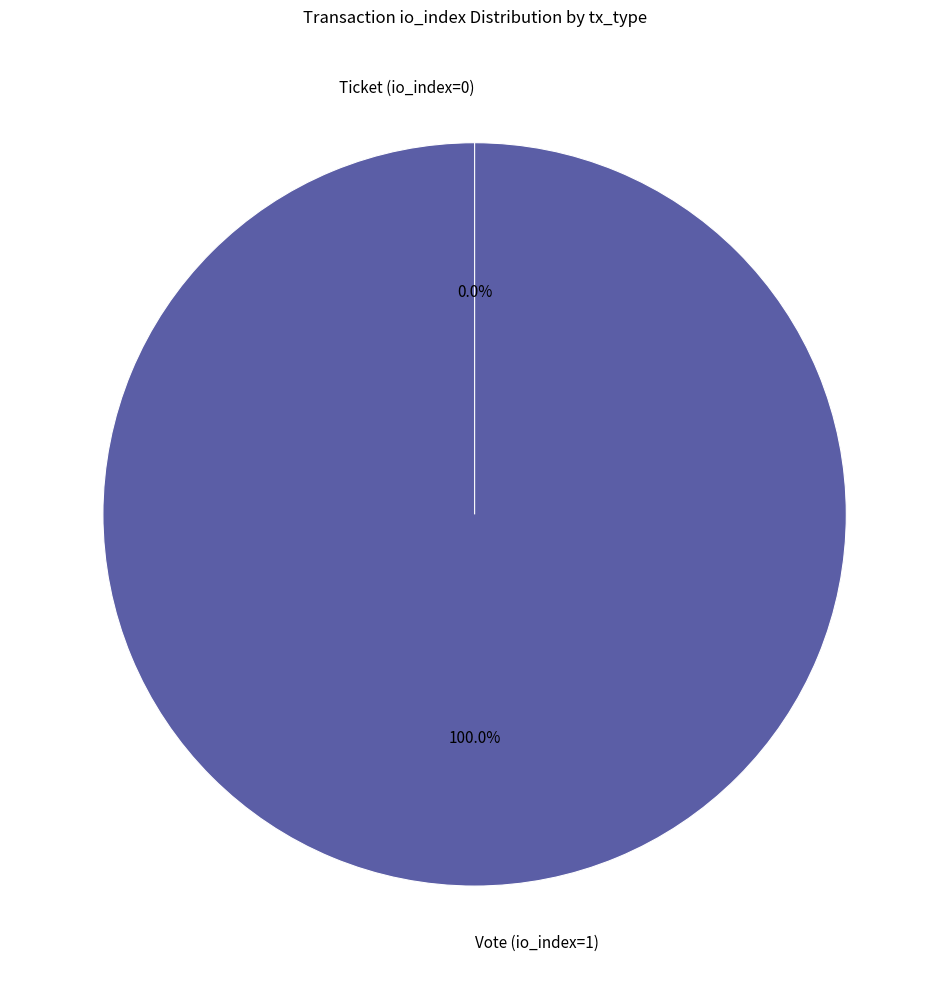

Is there a majority slice in this chart?

Yes